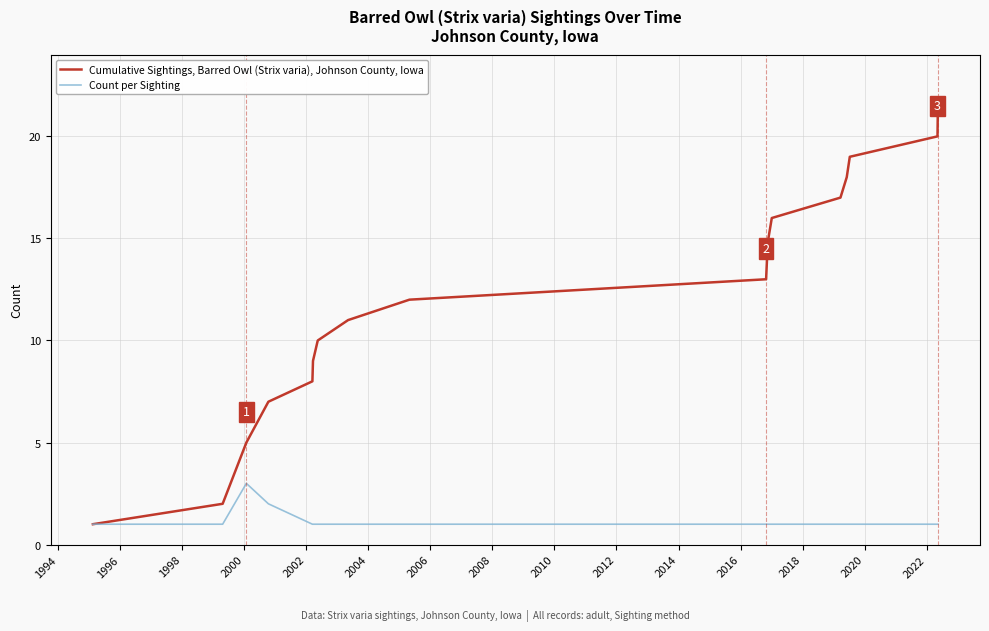

What are all the series names shown in the legend?

Cumulative Sightings, Barred Owl (Strix varia), Johnson County, Iowa, Count per Sighting